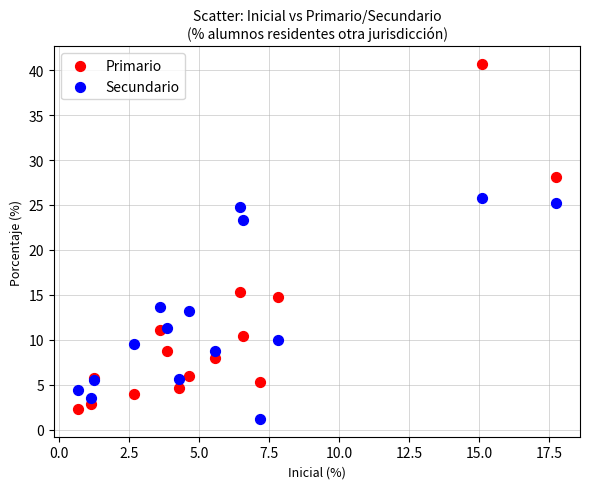

Across all series, what Y value is closest to 20?

23.3